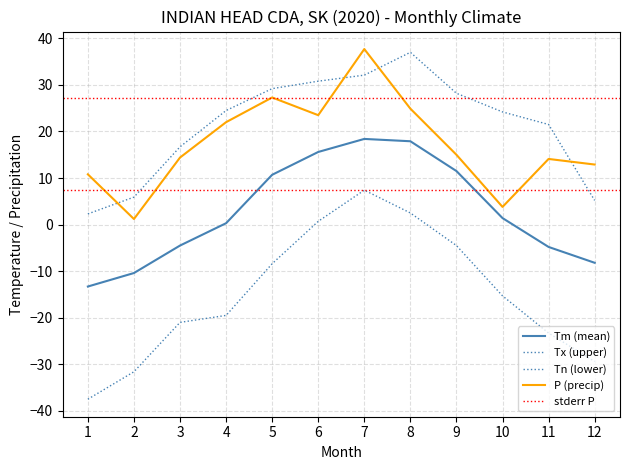

Reading left to right, what are all the values shown in this chart?

Tm: -13.3	-10.4	-4.5	0.3	10.7	15.6	18.4	17.9	11.5	1.4	-4.8	-8.2
Tx: 2.3	5.9	16.7	24.5	29.2	30.8	32.1	37.0	28.2	24.2	21.5	5.2
Tn: -37.5	-31.6	-21.0	-19.5	-8.4	0.7	7.4	2.5	-4.5	-15.3	-23.3	-29.4
P: 10.8	1.2	14.4	22.0	27.3	23.5	37.7	24.9	15.0	3.8	14.1	12.9